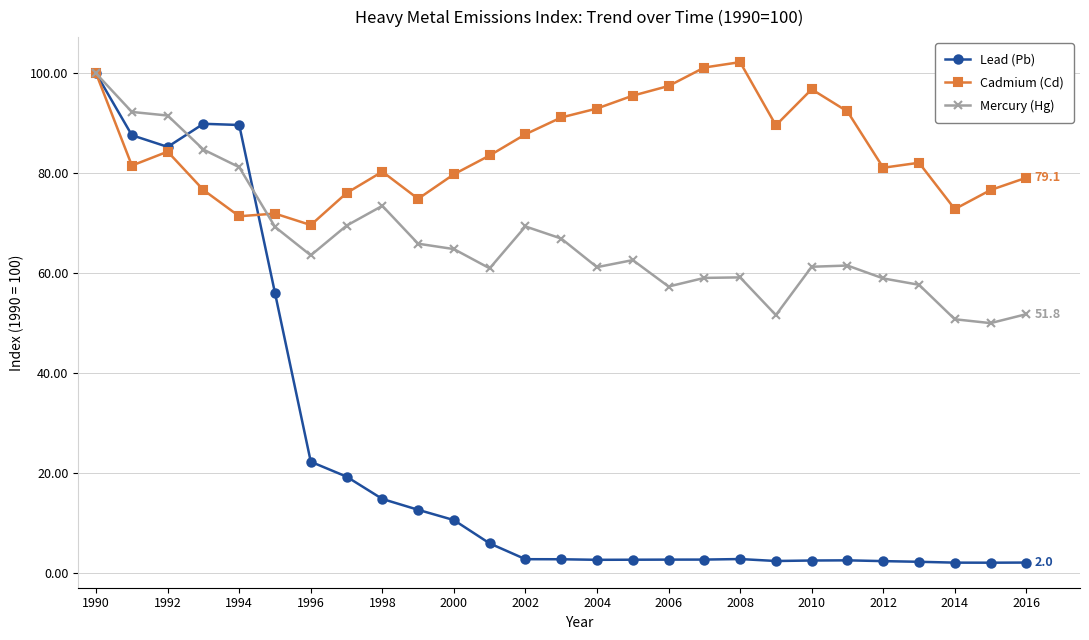

Which series has the largest total across all categories?

Cadmium (Cd)